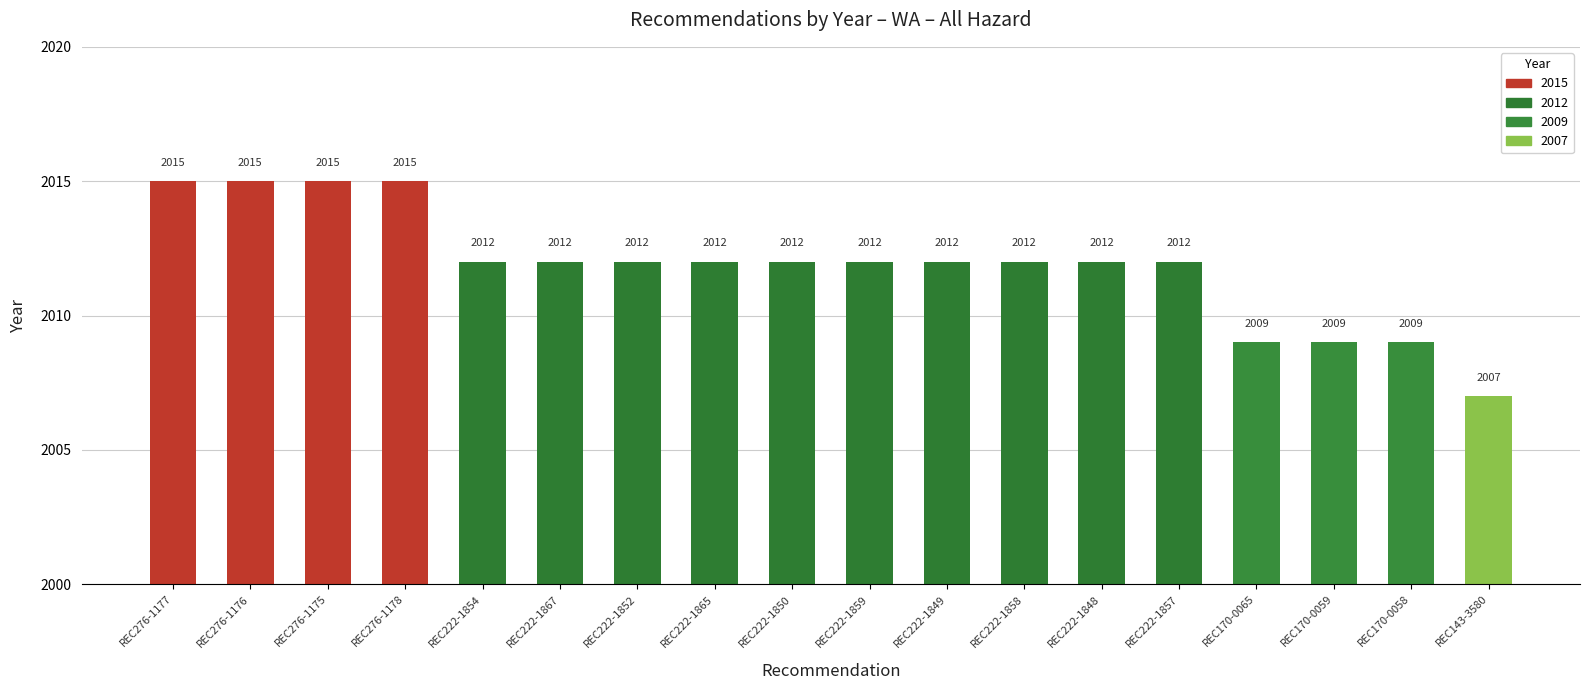

Between REC222-1854 and REC170-0059, which is larger?

REC222-1854